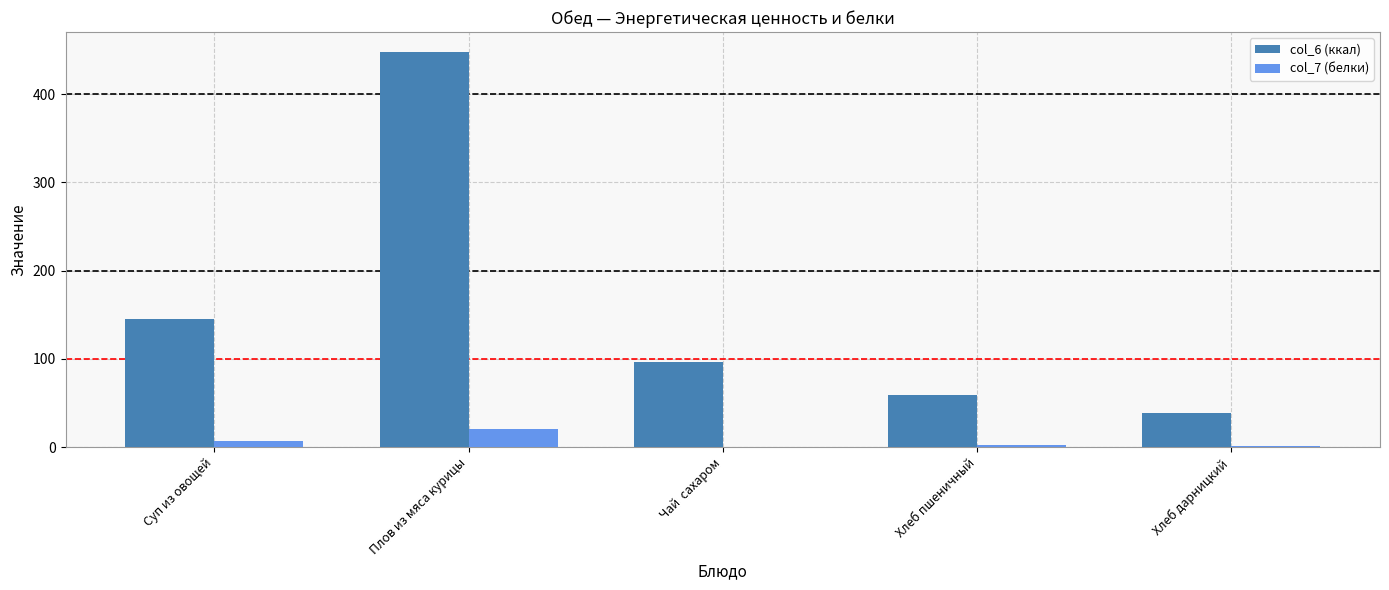

The col_6 (ккал) series shows 90.7 at Суп из овощей. True or false?

False